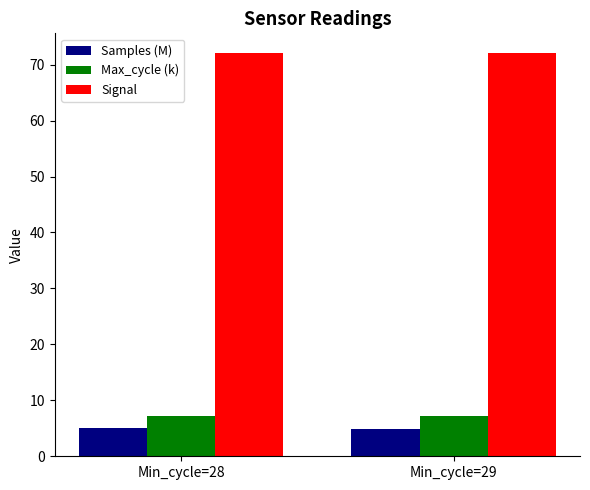

What is the spread (max minus min) of values at Min_cycle=29?

67.0